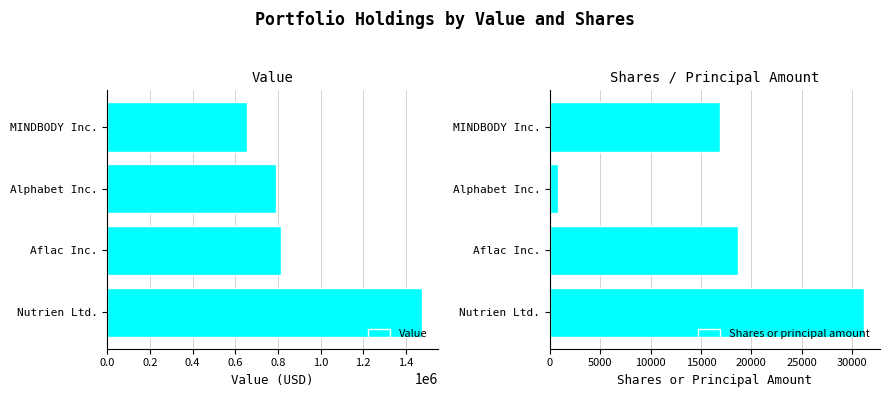

Rank the series by their average value, from lowest to highest.

Shares or principal amount, Value